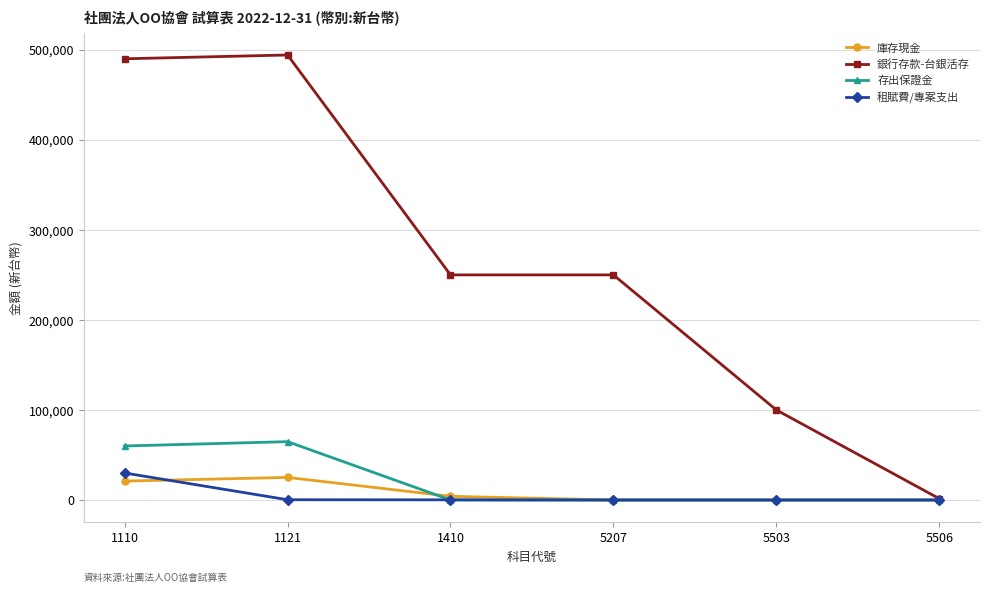

Between 5503 and 5506, which series saw the biggest shift?

銀行存款-台銀活存